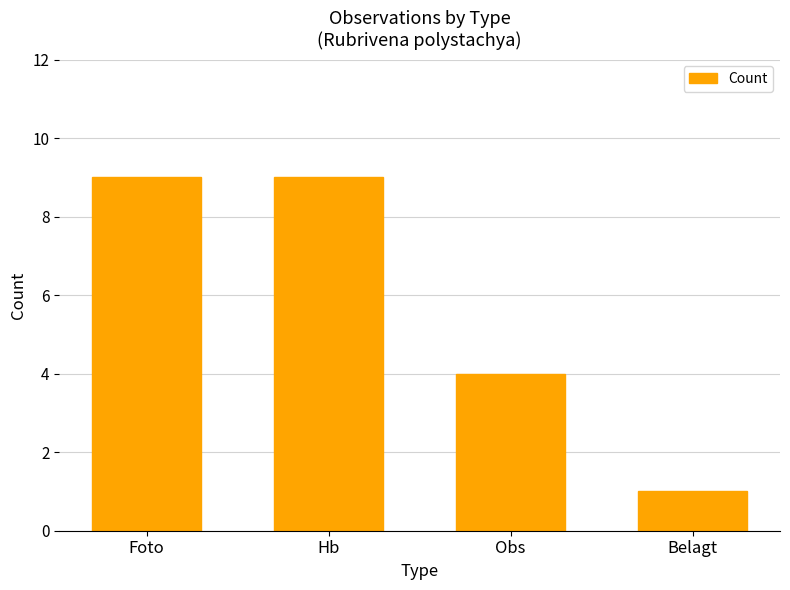

What is the label of the 2nd bar from the left?

Hb